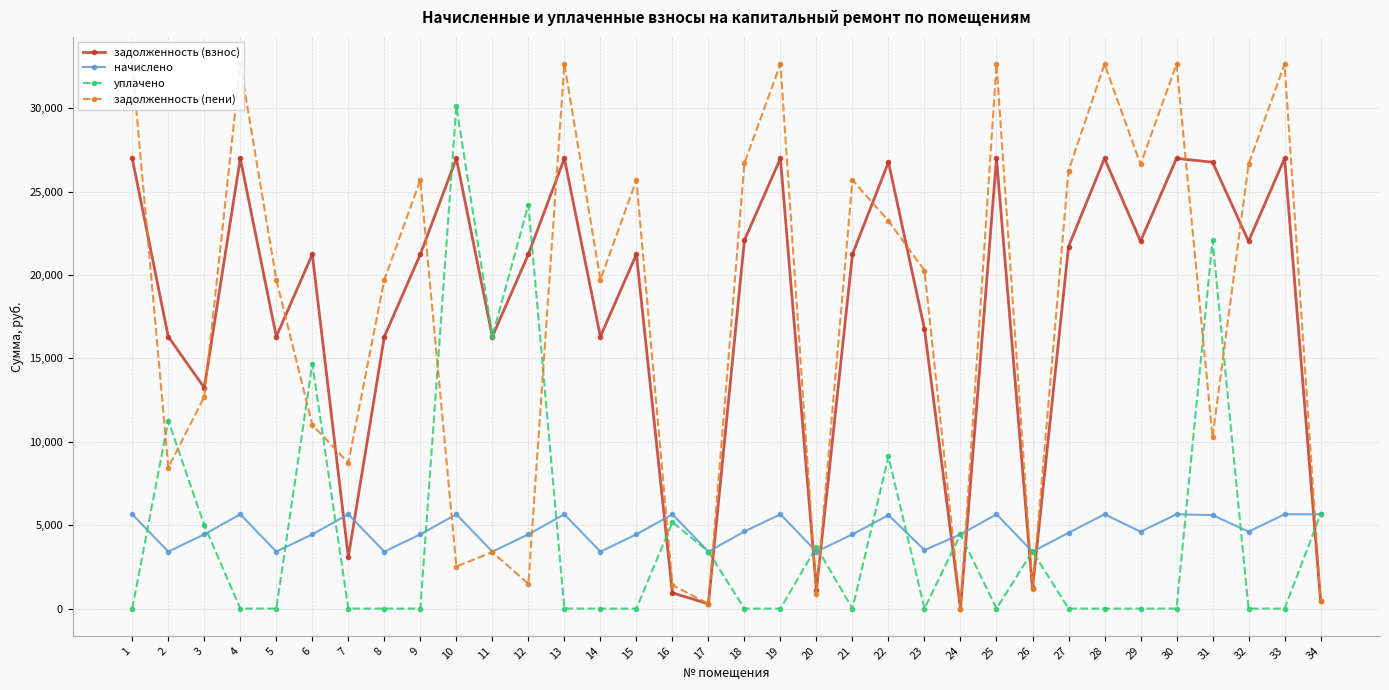

Which series has the widest spread of values?

задолженность (пени)